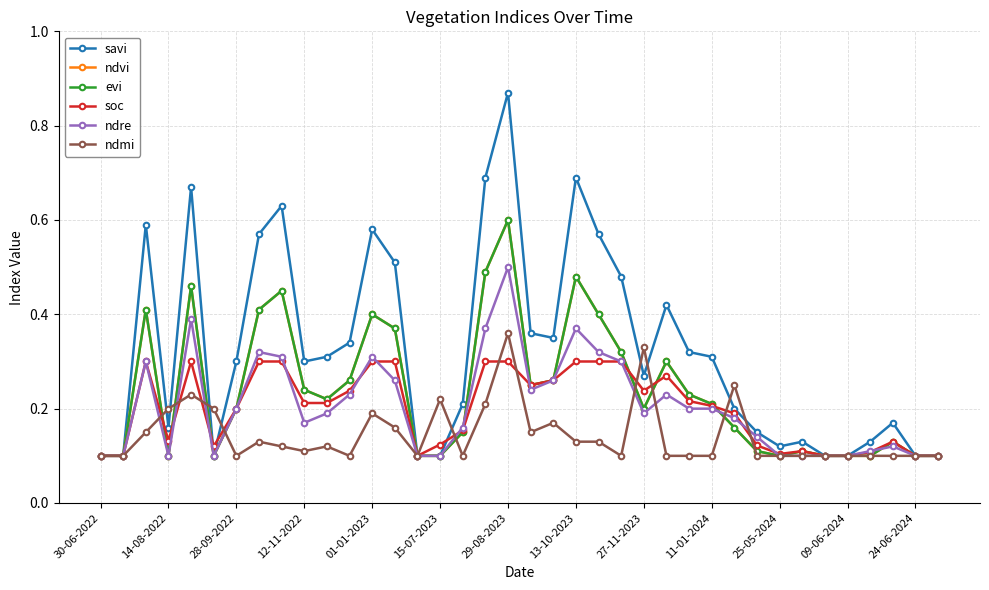

What is the highest value of the savi series?

0.9